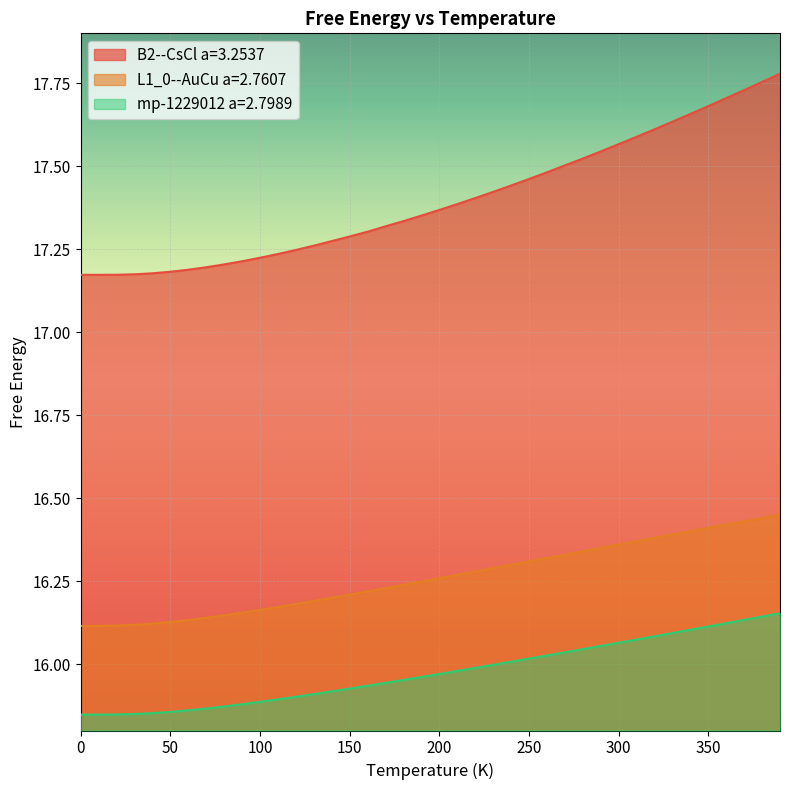

Reading left to right, list all the values displayed in this chart.

B2--CsCl a=3.2537: 0.0=17.2	10.0=17.2	20.0=17.2	30.0=17.2	40.0=17.2	50.0=17.2	60.0=17.2	70.0=17.2	80.0=17.2	90.0=17.2	100.0=17.2	110.0=17.2	120.0=17.2	130.0=17.3	140.0=17.3	150.0=17.3	160.0=17.3	170.0=17.3	180.0=17.3	190.0=17.4	200.0=17.4	210.0=17.4	220.0=17.4	230.0=17.4	240.0=17.4	250.0=17.5	260.0=17.5	270.0=17.5	280.0=17.5	290.0=17.5	300.0=17.6	310.0=17.6	320.0=17.6	330.0=17.6	340.0=17.7	350.0=17.7	360.0=17.7	370.0=17.7	380.0=17.8	390.0=17.8
L1_0--AuCu a=2.7607: 0.0=16.1	10.0=16.1	20.0=16.1	30.0=16.1	40.0=16.1	50.0=16.1	60.0=16.1	70.0=16.1	80.0=16.1	90.0=16.2	100.0=16.2	110.0=16.2	120.0=16.2	130.0=16.2	140.0=16.2	150.0=16.2	160.0=16.2	170.0=16.2	180.0=16.2	190.0=16.2	200.0=16.3	210.0=16.3	220.0=16.3	230.0=16.3	240.0=16.3	250.0=16.3	260.0=16.3	270.0=16.3	280.0=16.3	290.0=16.3	300.0=16.4	310.0=16.4	320.0=16.4	330.0=16.4	340.0=16.4	350.0=16.4	360.0=16.4	370.0=16.4	380.0=16.4	390.0=16.4
mp-1229012 a=2.7989: 0.0=15.8	10.0=15.8	20.0=15.8	30.0=15.8	40.0=15.9	50.0=15.9	60.0=15.9	70.0=15.9	80.0=15.9	90.0=15.9	100.0=15.9	110.0=15.9	120.0=15.9	130.0=15.9	140.0=15.9	150.0=15.9	160.0=15.9	170.0=15.9	180.0=16.0	190.0=16.0	200.0=16.0	210.0=16.0	220.0=16.0	230.0=16.0	240.0=16.0	250.0=16.0	260.0=16.0	270.0=16.0	280.0=16.0	290.0=16.1	300.0=16.1	310.0=16.1	320.0=16.1	330.0=16.1	340.0=16.1	350.0=16.1	360.0=16.1	370.0=16.1	380.0=16.1	390.0=16.2